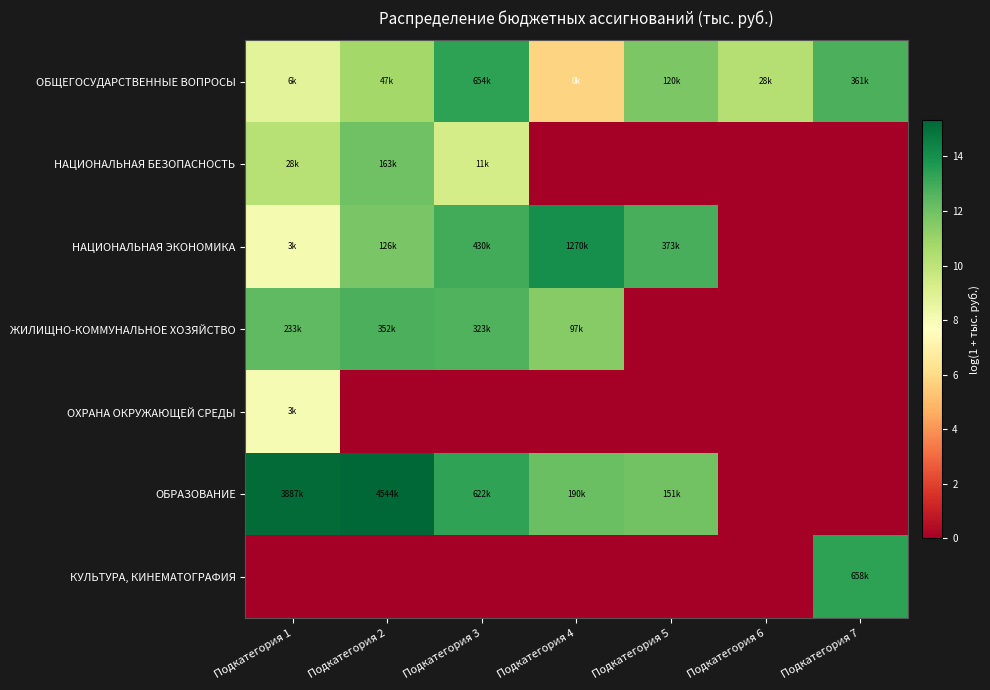

Which series has the largest range (max minus min)?

ОБРАЗОВАНИЕ